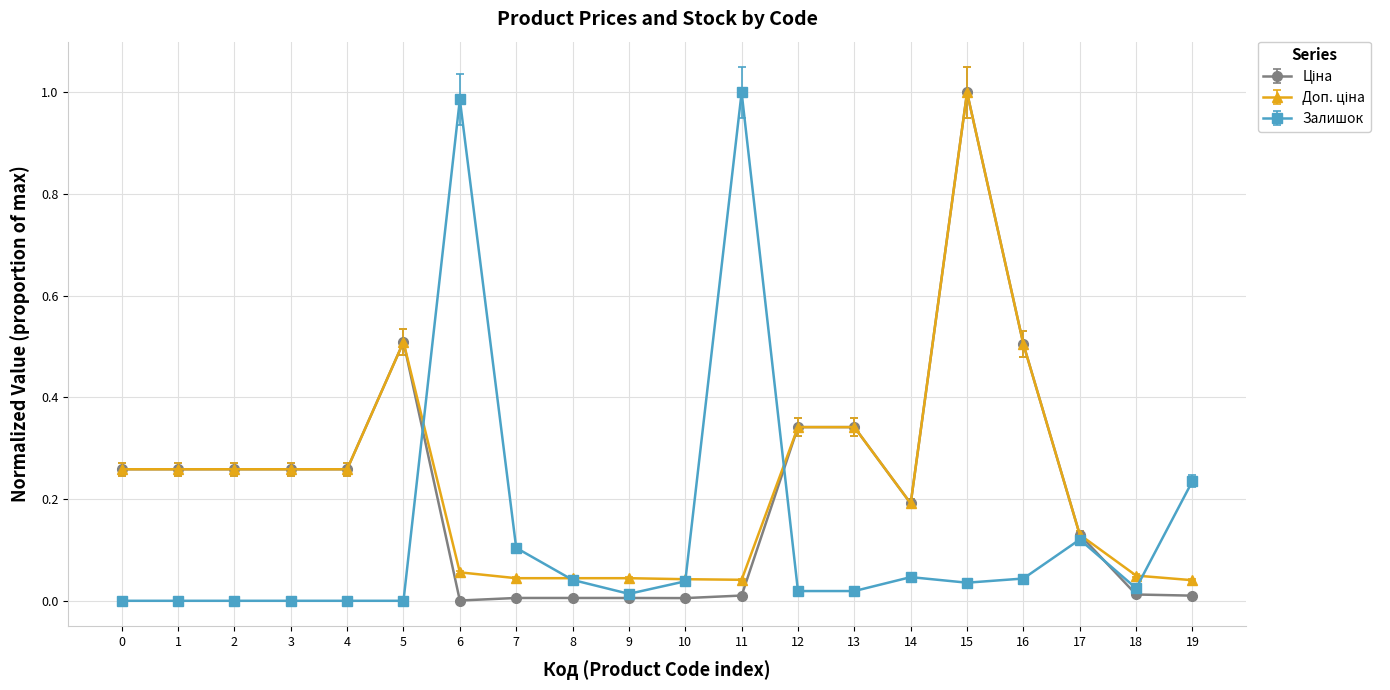

True or false: Залишок has a value of 0.0 at 1.

True